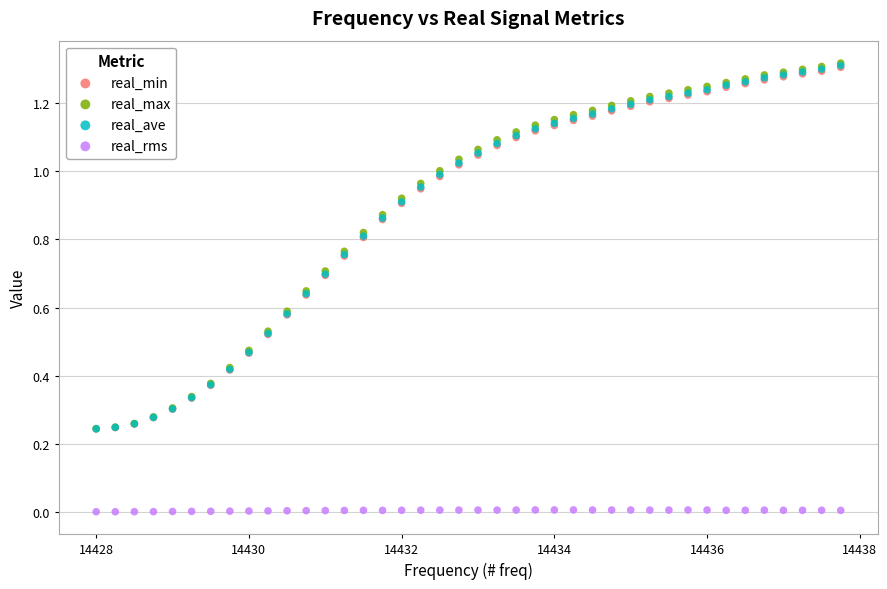

Which series contains the lowest Y value?

real_rms